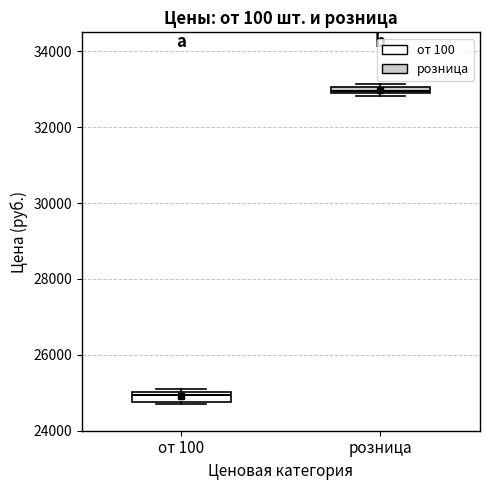

Where is the upper edge of the box for от 100 on the y-axis? The values are not printed on the chart, so give them approximately, as read against the axis.

25000